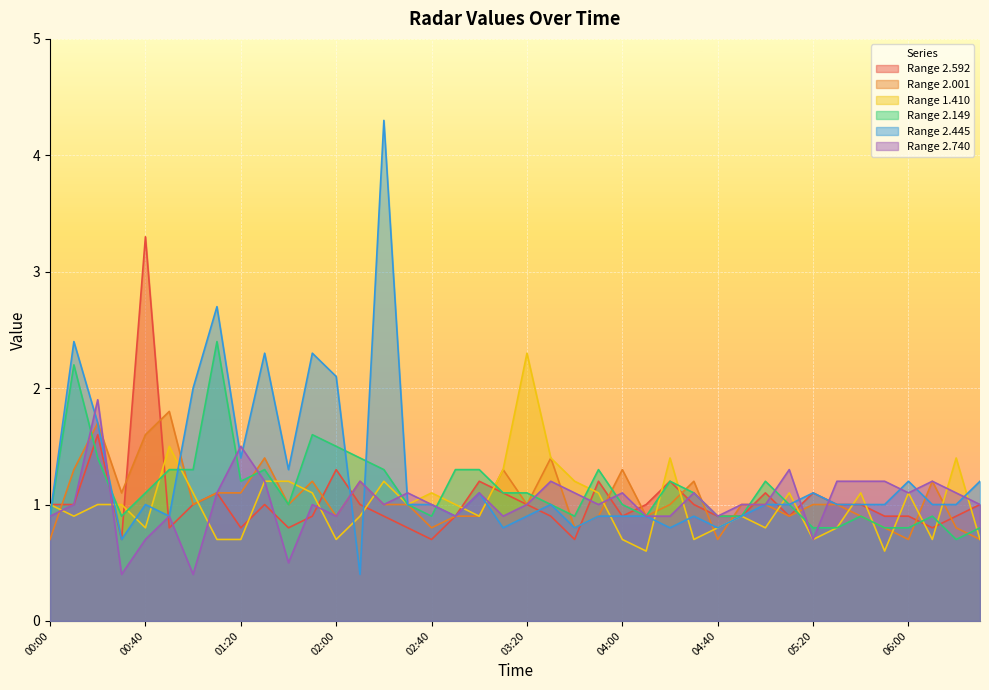

At which label does Range 2.592 reach its peak?

00:40